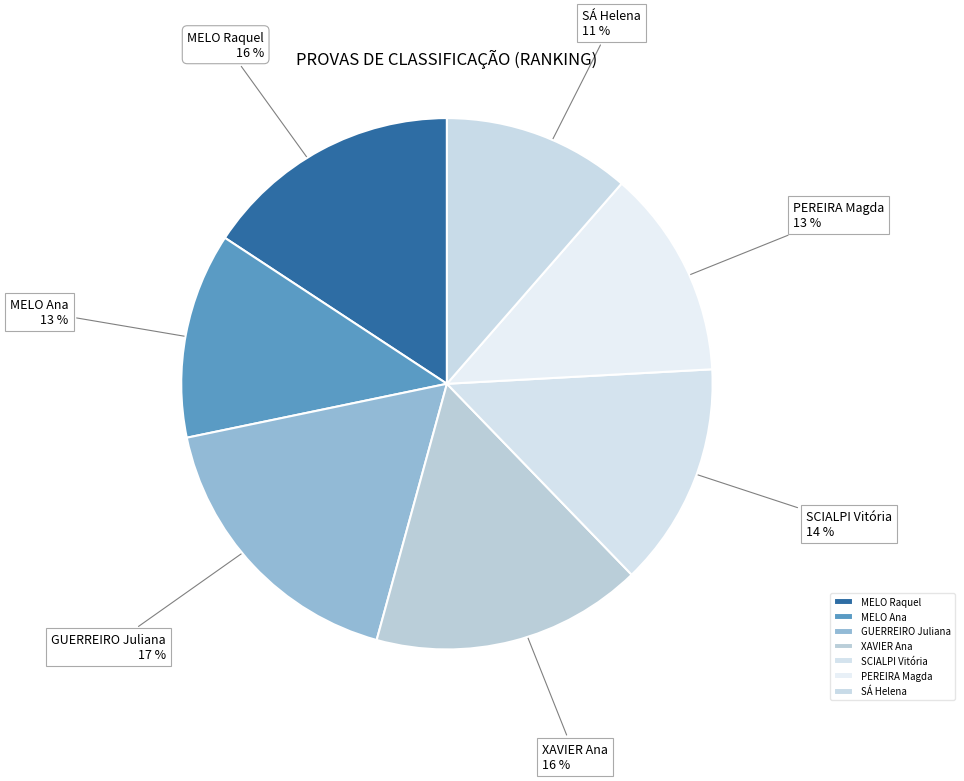

Is PEREIRA Magda the majority of the pie?

No